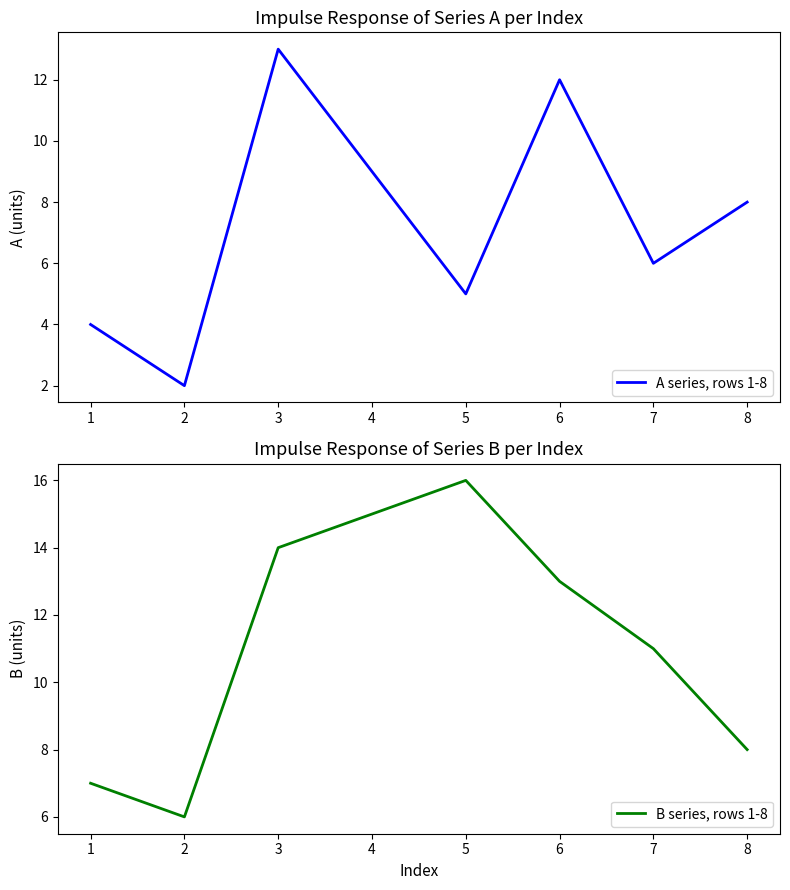

The value of A series, rows 1-8 at 3 is 13. True or false?

True